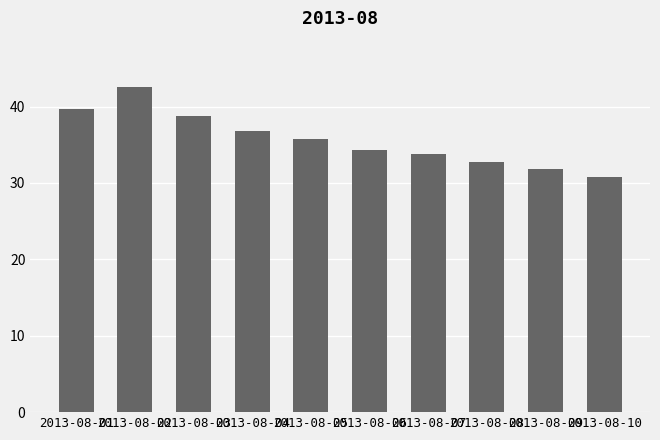

How many bars are there in total?

10